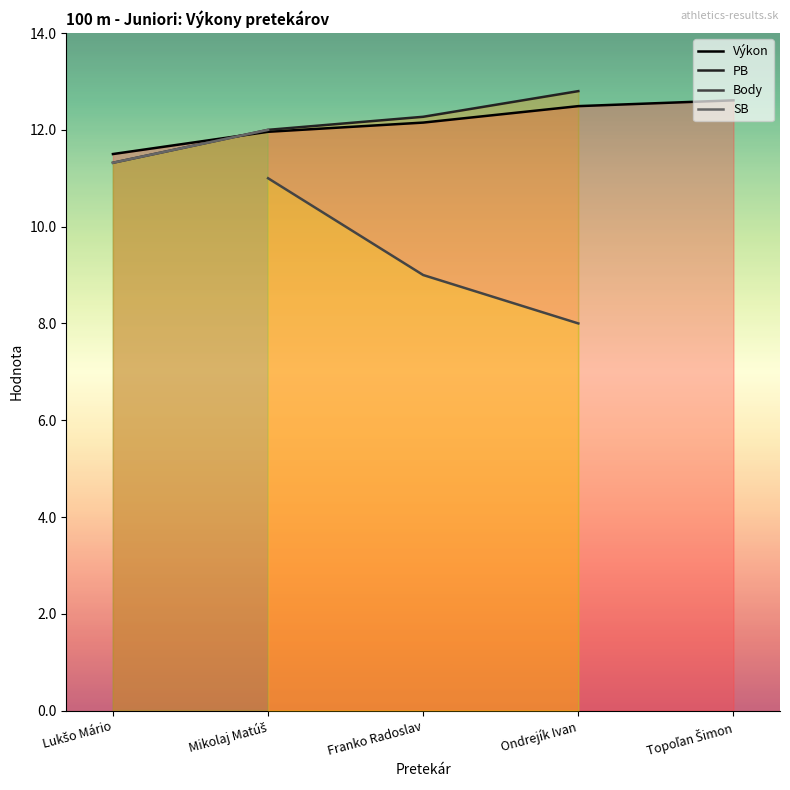

How many values in the Výkon series exceed 12?

3